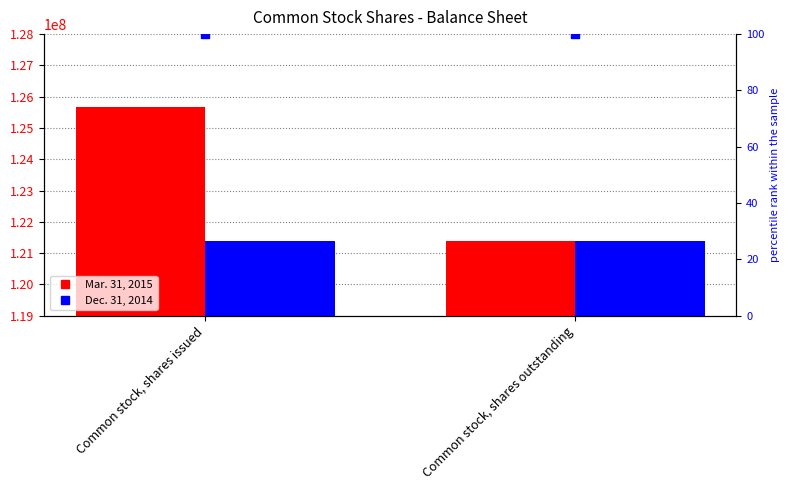

Which series reaches the minimum Y coordinate?

percentile rank within the sample